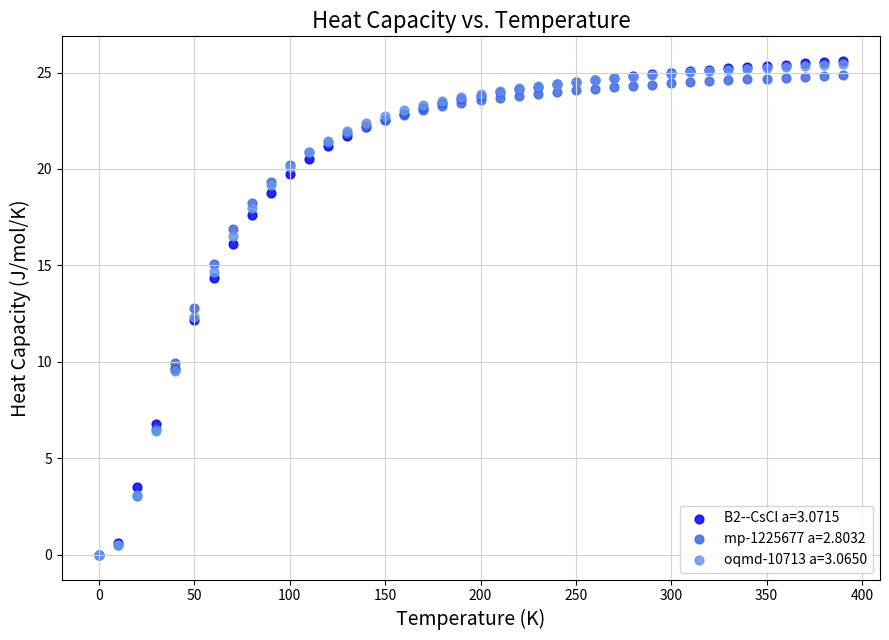

What are all the series names shown in the legend?

B2--CsCl a=3.0715, mp-1225677 a=2.8032, oqmd-10713 a=3.0650